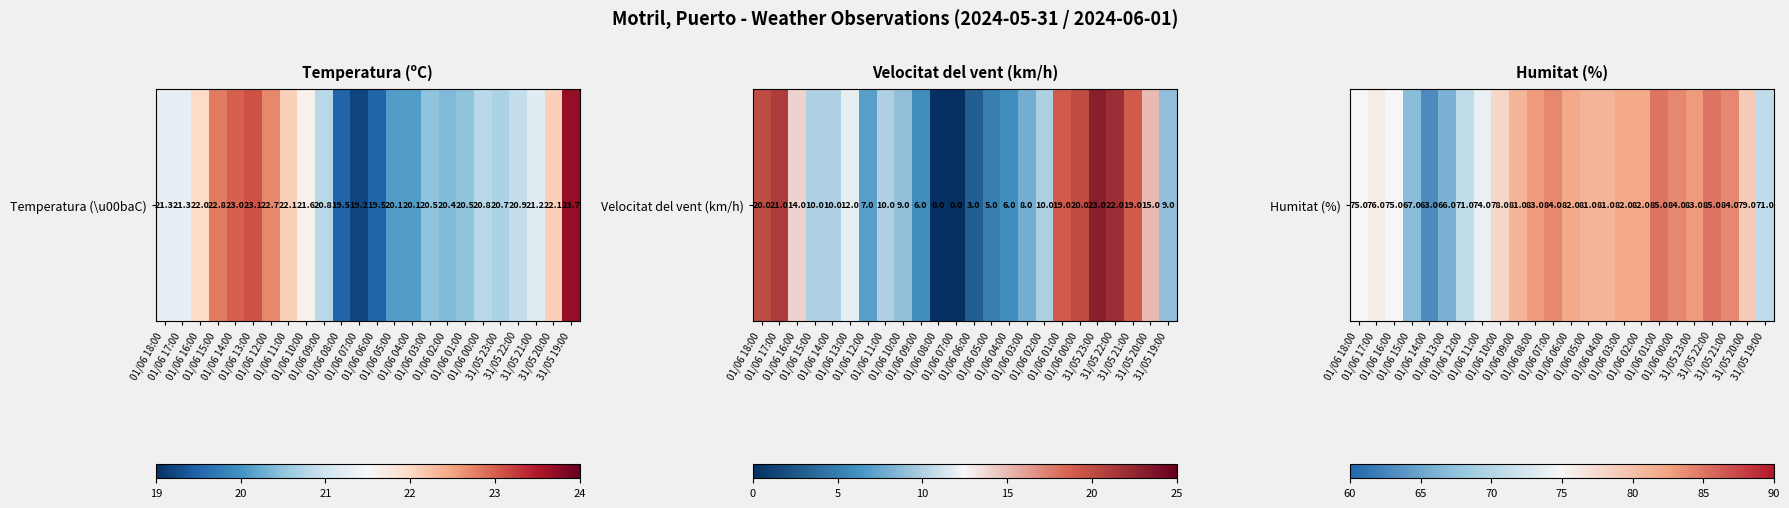

What is the smallest value displayed?

63